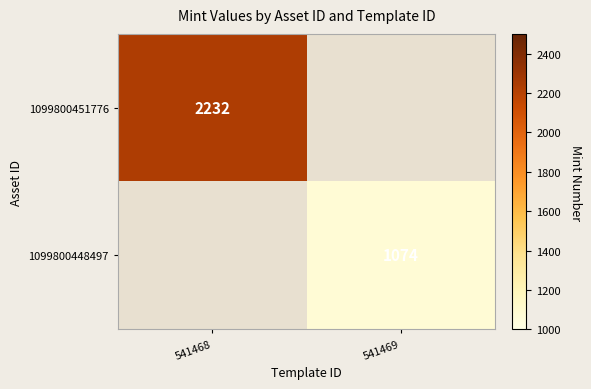

The 1099800448497 series shows 1074 at 541469. True or false?

True